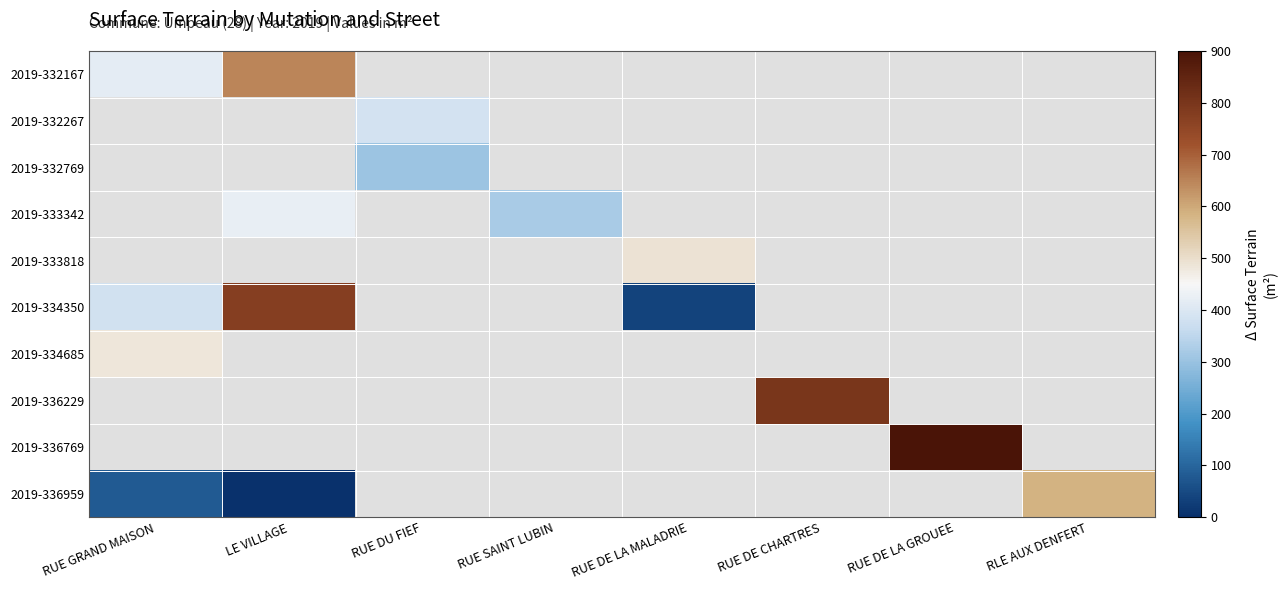

Which category has the lowest value in the 2019-334685 series?

RUE GRAND MAISON